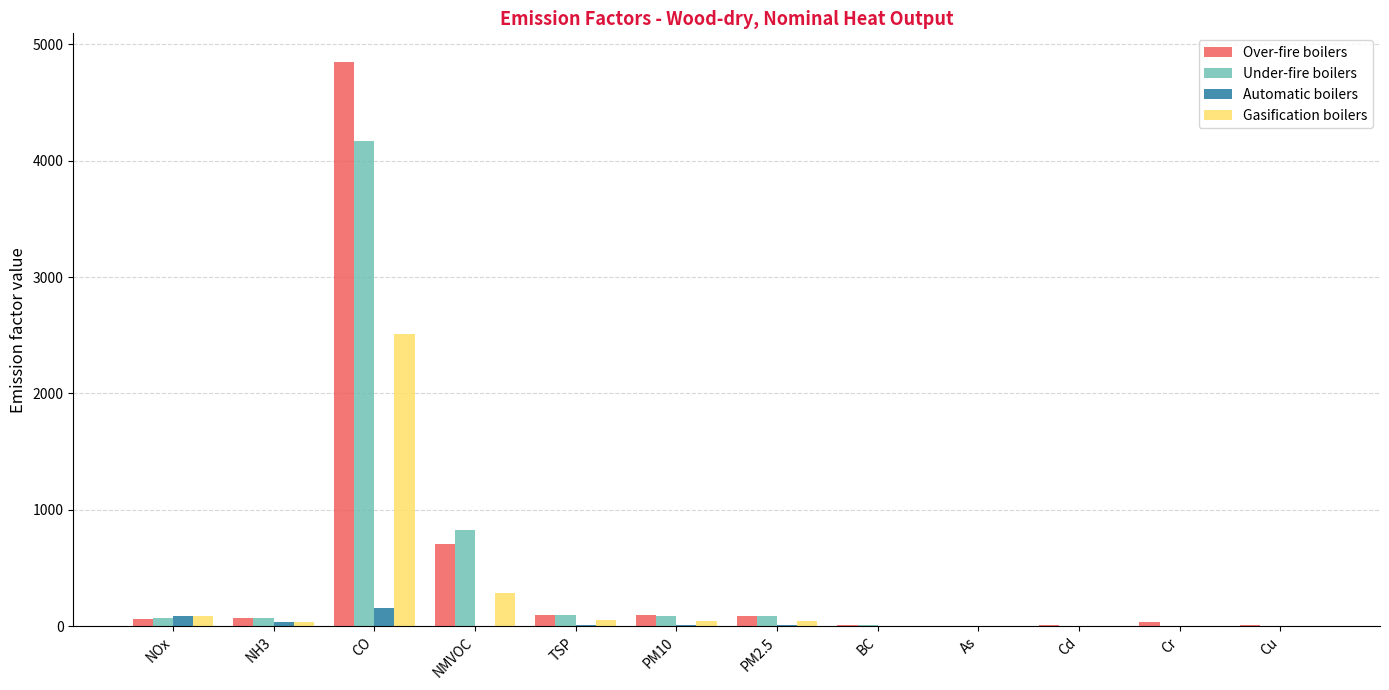

At which category is the sum across all series the highest?

CO